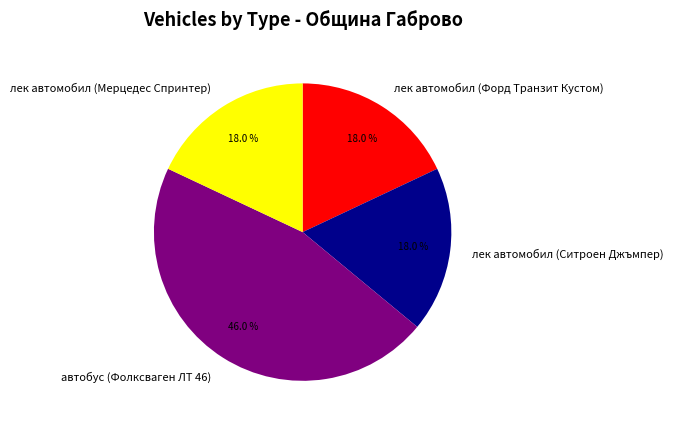

To the nearest percent, what portion does лек автомобил (Ситроен Джъмпер) represent?

18%